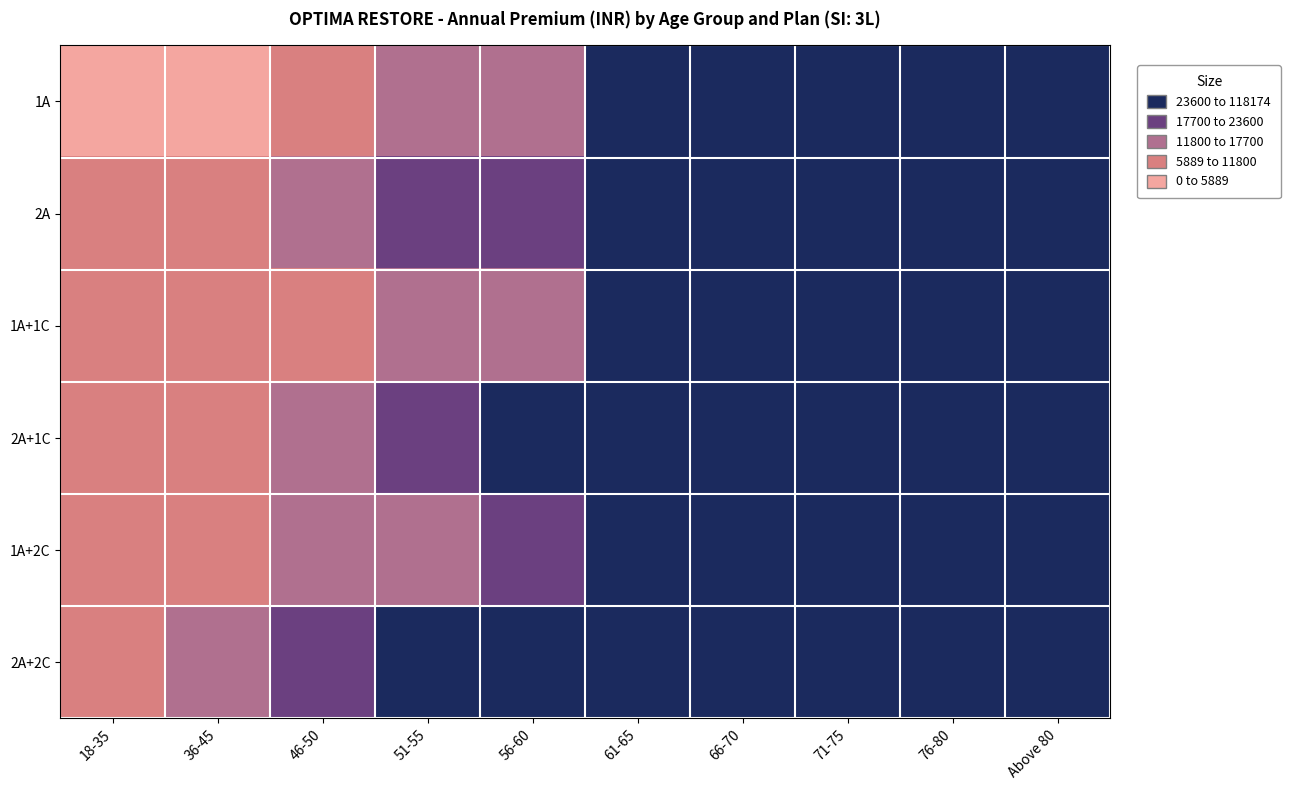

Reading right to left, transcribe all the data shown in this chart.

1A: Above 80=69148.2	76-80=57108.9	71-75=43976.6	66-70=39601.0	61-65=30981.1	56-60=16241.7	51-55=12746.3	46-50=8603.4	36-45=5270.1	18-35=4949.2
2A: Above 80=111334.6	76-80=91950.5	71-75=70806.0	66-70=59326.0	61-65=44091.3	56-60=23337.3	51-55=18940.7	46-50=15054.8	36-45=8296.8	18-35=6721.7
1A+1C: Above 80=70303.0	76-80=58262.7	71-75=45130.3	66-70=40755.8	61-65=32134.8	56-60=16596.8	51-55=13195.2	46-50=10840.3	36-45=6775.7	18-35=5905.5
2A+1C: Above 80=114777.1	76-80=95393.0	71-75=74248.4	66-70=62768.4	61-65=47533.8	56-60=25671.2	51-55=21541.6	46-50=17163.8	36-45=9635.8	18-35=8281.3
1A+2C: Above 80=73587.7	76-80=61547.4	71-75=48415.1	66-70=44040.6	61-65=35419.5	56-60=17950.2	51-55=15796.1	46-50=11894.8	36-45=8190.9	18-35=7460.7
2A+2C: Above 80=118174.3	76-80=98790.2	71-75=77645.7	66-70=66165.7	61-65=50931.0	56-60=28363.6	51-55=24055.3	46-50=18820.5	36-45=12044.8	18-35=10539.2